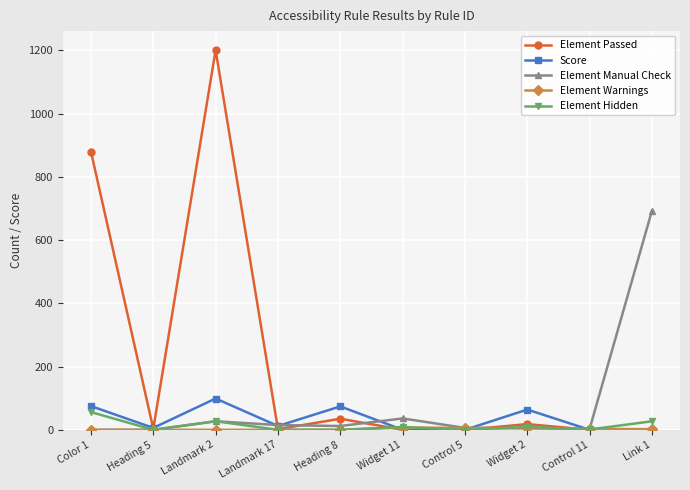

Which series has the largest total across all categories?

Element Passed